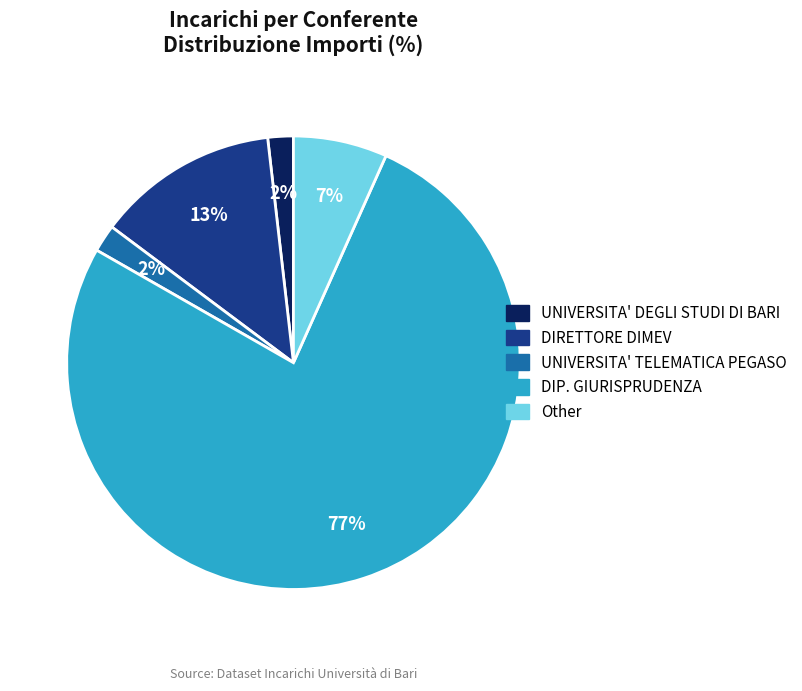

Between DIRETTORE DIMEV and DIP. GIURISPRUDENZA, which is larger?

DIP. GIURISPRUDENZA